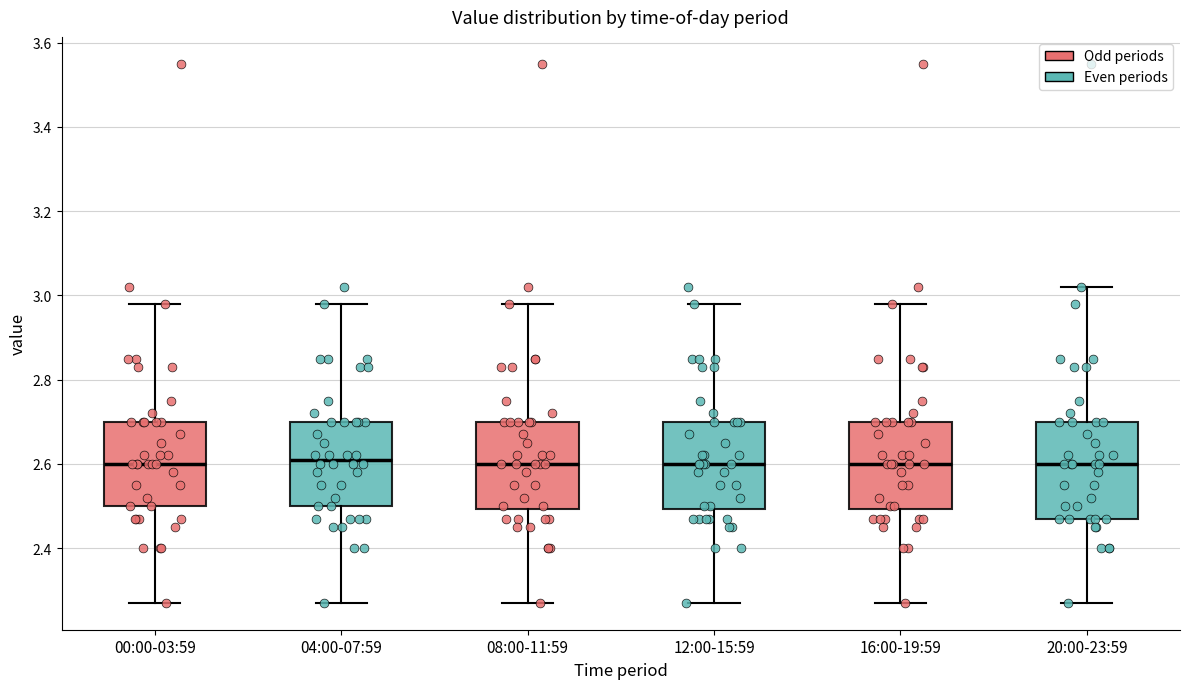

Reading left to right, transcribe this box plot: for each box, give where its median line is, the range the box spans, and where its two whiskers end, as read against the y-axis. The values are not printed on the chart, so give them approximately, as read against the axis.

00:00-03:59: median 2.60, box 2.50 to 2.70, whiskers 2.28 to 2.98
04:00-07:59: median 2.62, box 2.50 to 2.70, whiskers 2.28 to 2.98
08:00-11:59: median 2.60, box 2.50 to 2.70, whiskers 2.28 to 2.98
12:00-15:59: median 2.60, box 2.50 to 2.70, whiskers 2.28 to 2.98
16:00-19:59: median 2.60, box 2.50 to 2.70, whiskers 2.28 to 2.98
20:00-23:59: median 2.60, box 2.48 to 2.70, whiskers 2.28 to 3.02